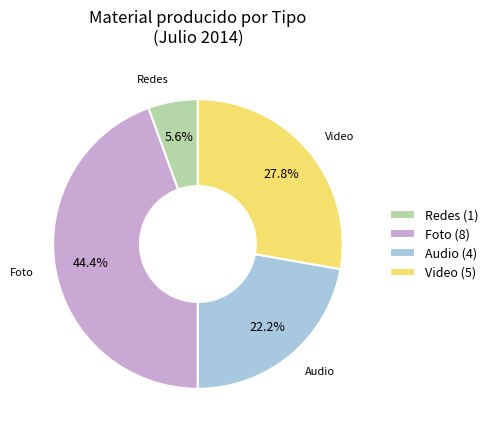

Rank the categories by value from lowest to highest.

Redes, Audio, Video, Foto